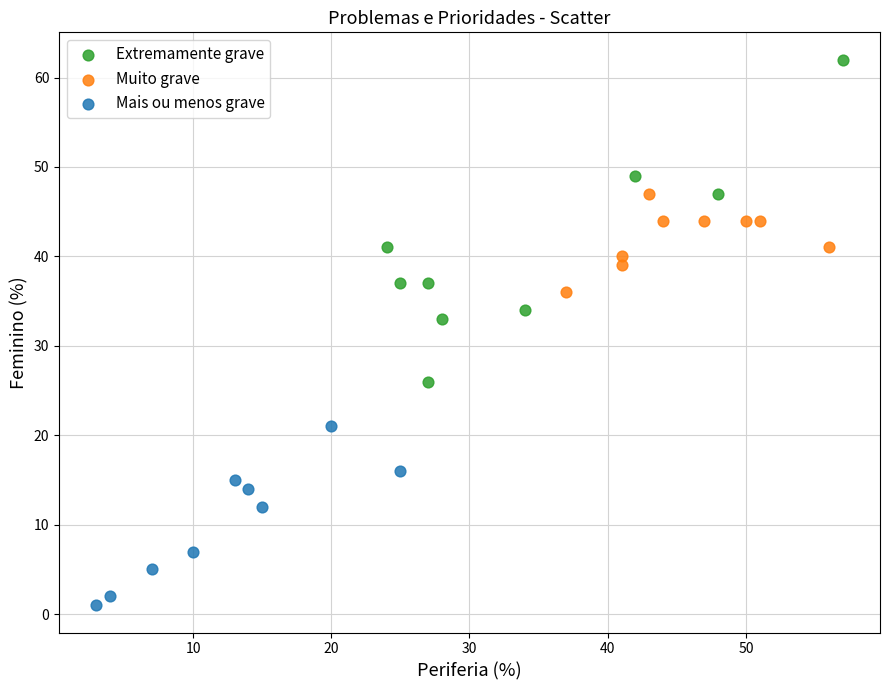

Which series contains the highest Y value?

Extremamente grave